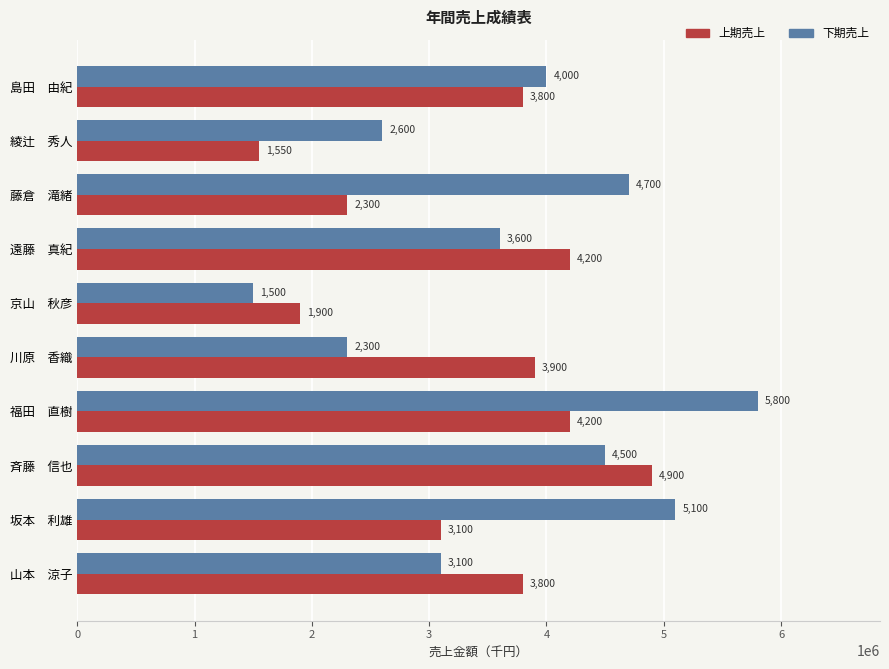

What are all the series names shown in the legend?

上期売上, 下期売上